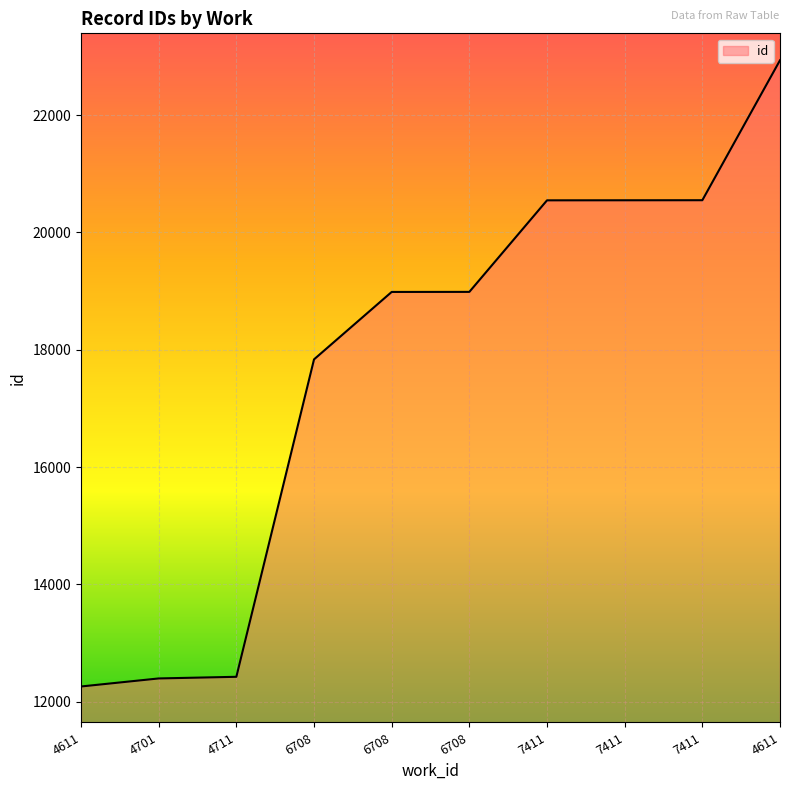

How many lines are shown in the chart?

1